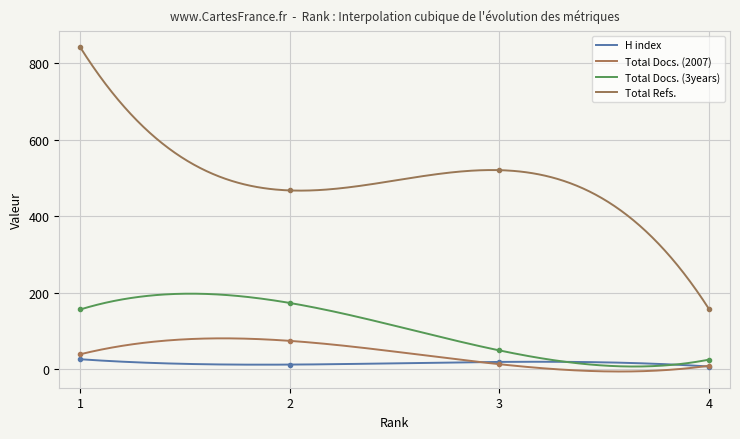

Is this an area chart (filled region under the line)?

No